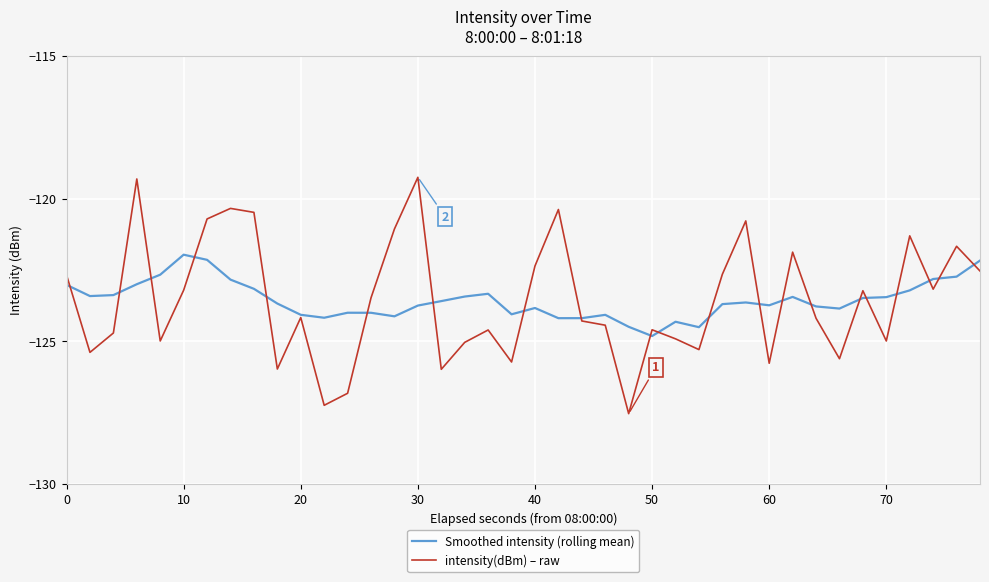

Rank the series by their maximum value, from lowest to highest.

Smoothed intensity (rolling mean), intensity(dBm) – raw